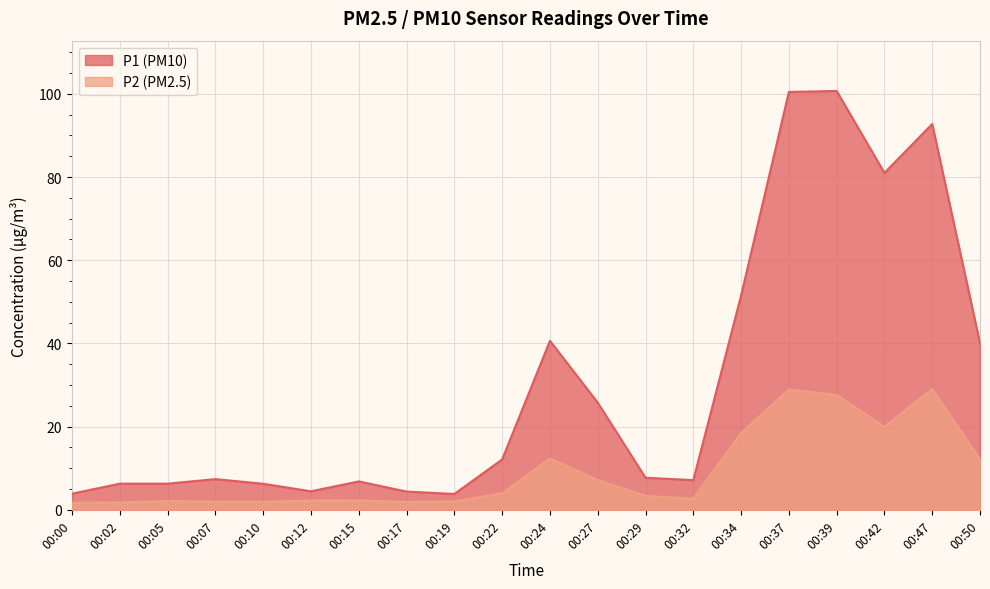

Between 00:27 and 00:50, which series saw the biggest shift?

P1 (PM10)